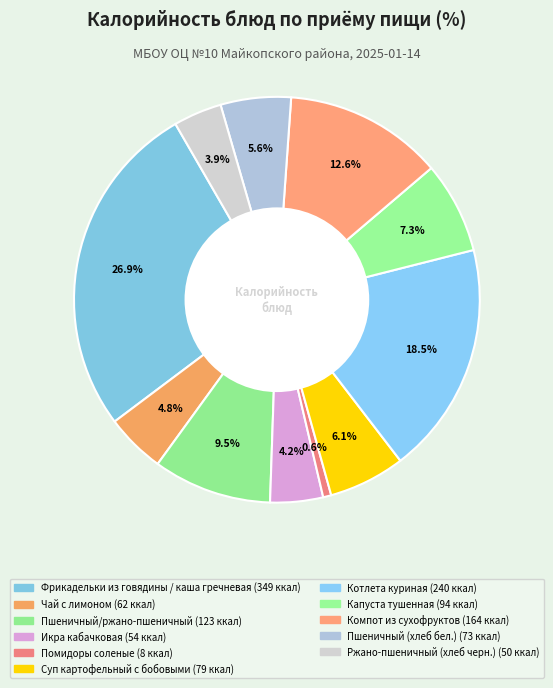

Which category has the smallest portion of the pie?

Помидоры соленые